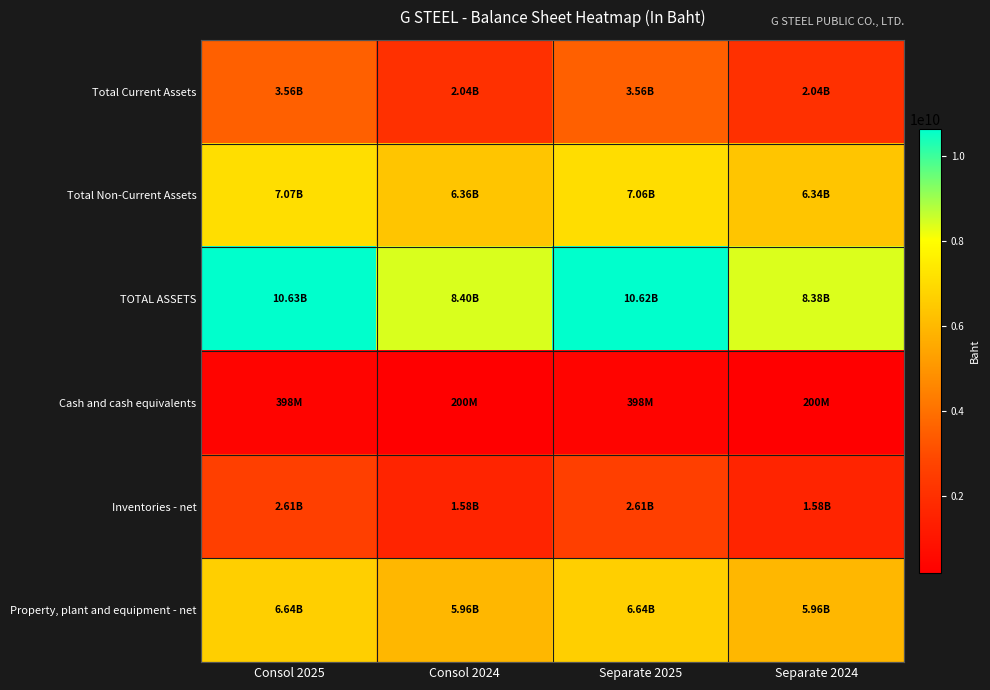

Which series has the largest total across all categories?

TOTAL ASSETS